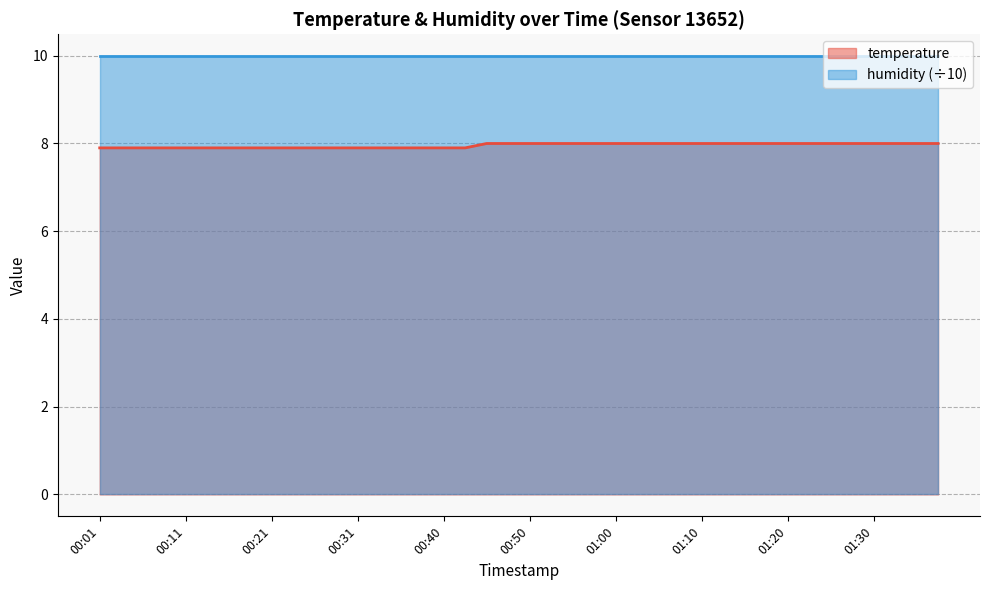

How many values are between 7 and 8?

40